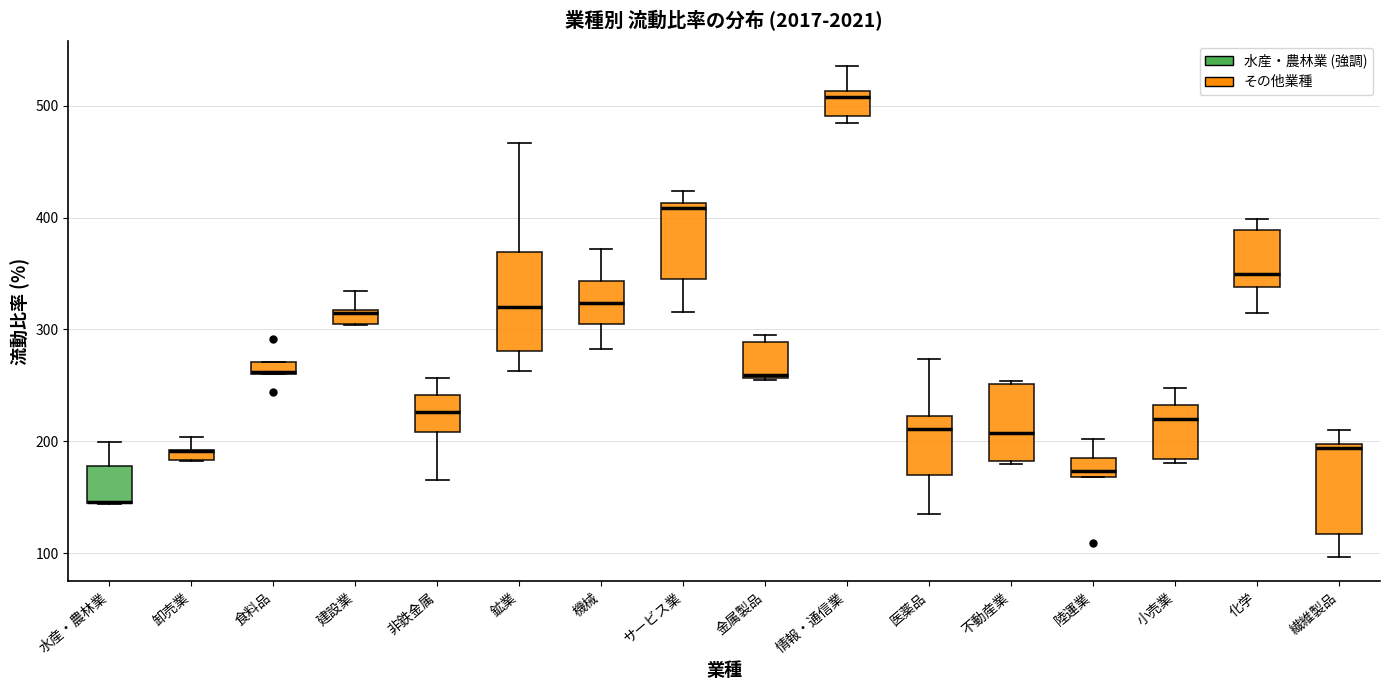

Where is the lower edge of the box for 鉱業 on the y-axis? The values are not printed on the chart, so give them approximately, as read against the axis.

280